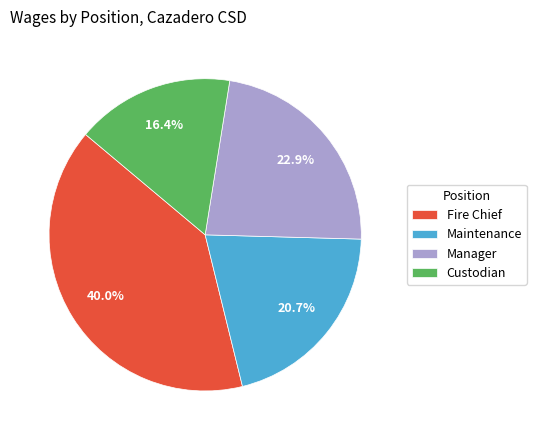

To the nearest percent, what percentage of the pie is Maintenance?

21%